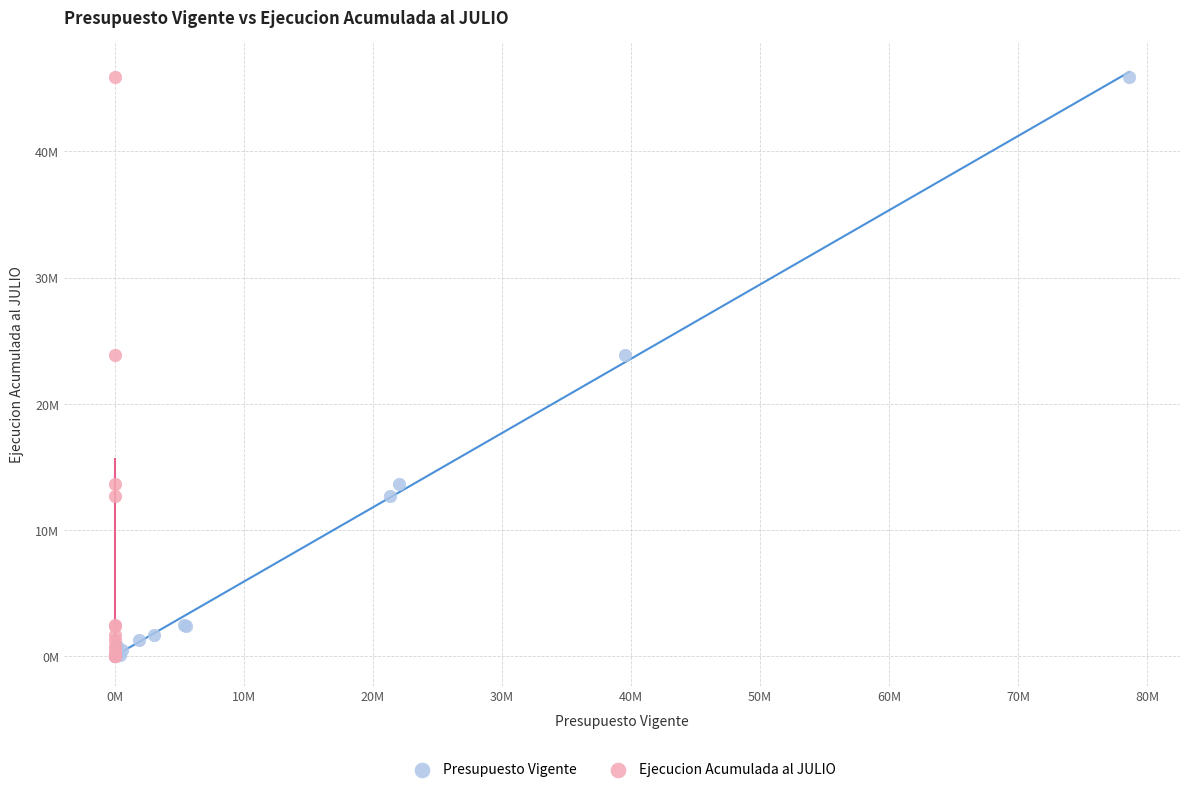

What are all the series names shown in the legend?

Presupuesto Vigente, Ejecucion Acumulada al JULIO